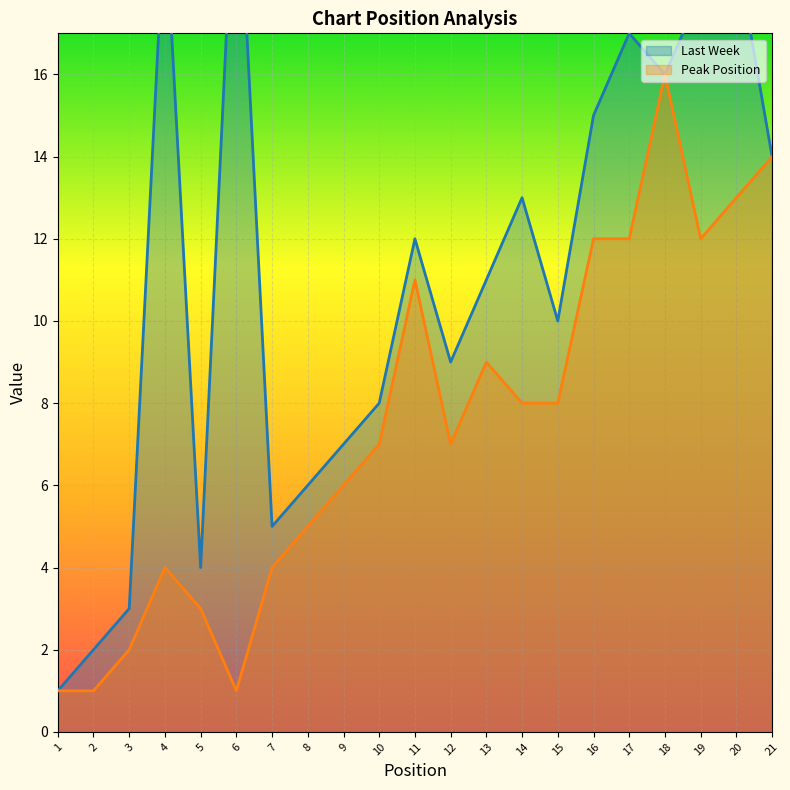

What is the total value across all series at 10?

15